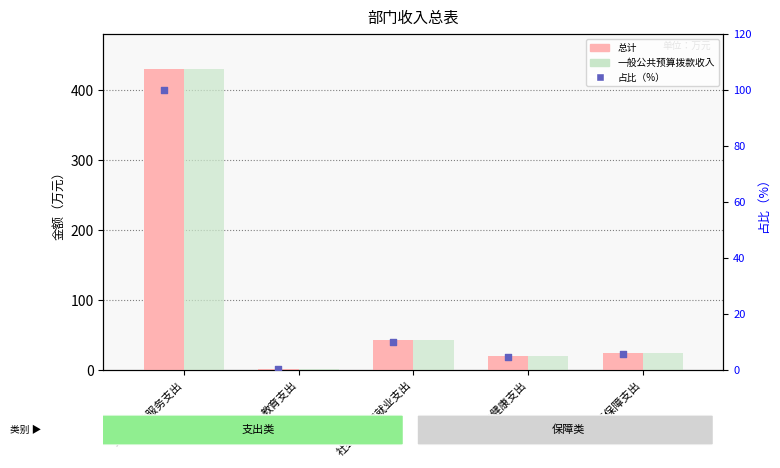

At which category is the sum across all series the highest?

一般公共服务支出